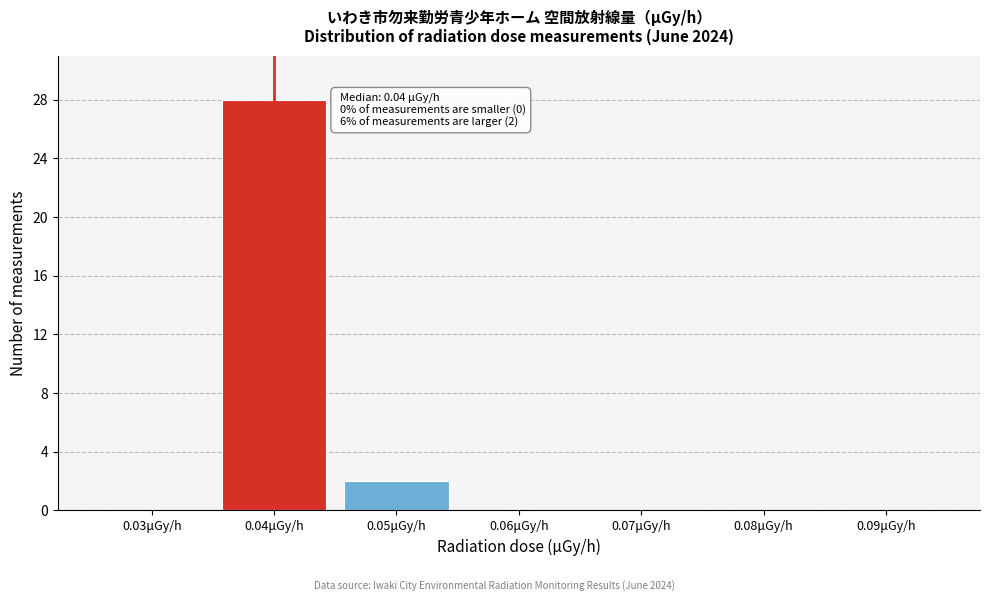

Over which range of the x-axis is the bar tallest?

0.035 to 0.045